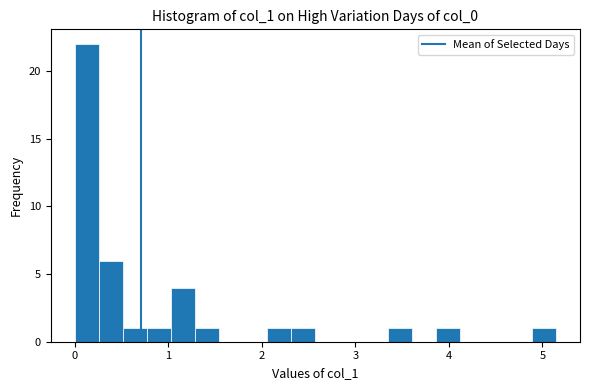

Around what value on the x-axis is the tallest bar? Give the approximate position of its centre, as read against the axis.

0.1